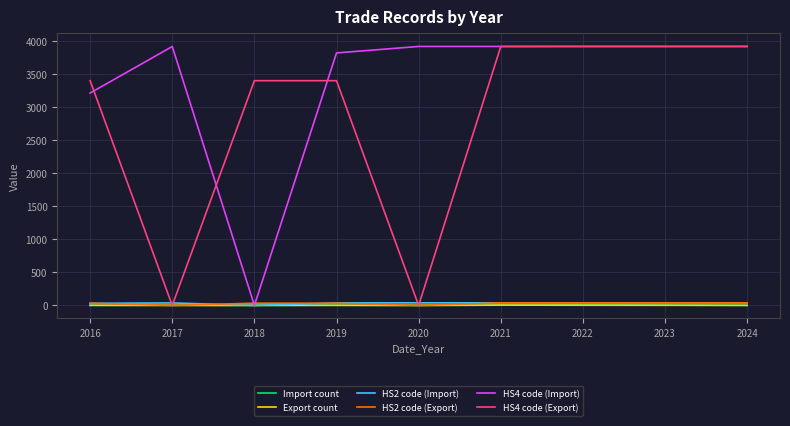

Is it true that HS4 code (Export) equals 6091 at 2018?

False